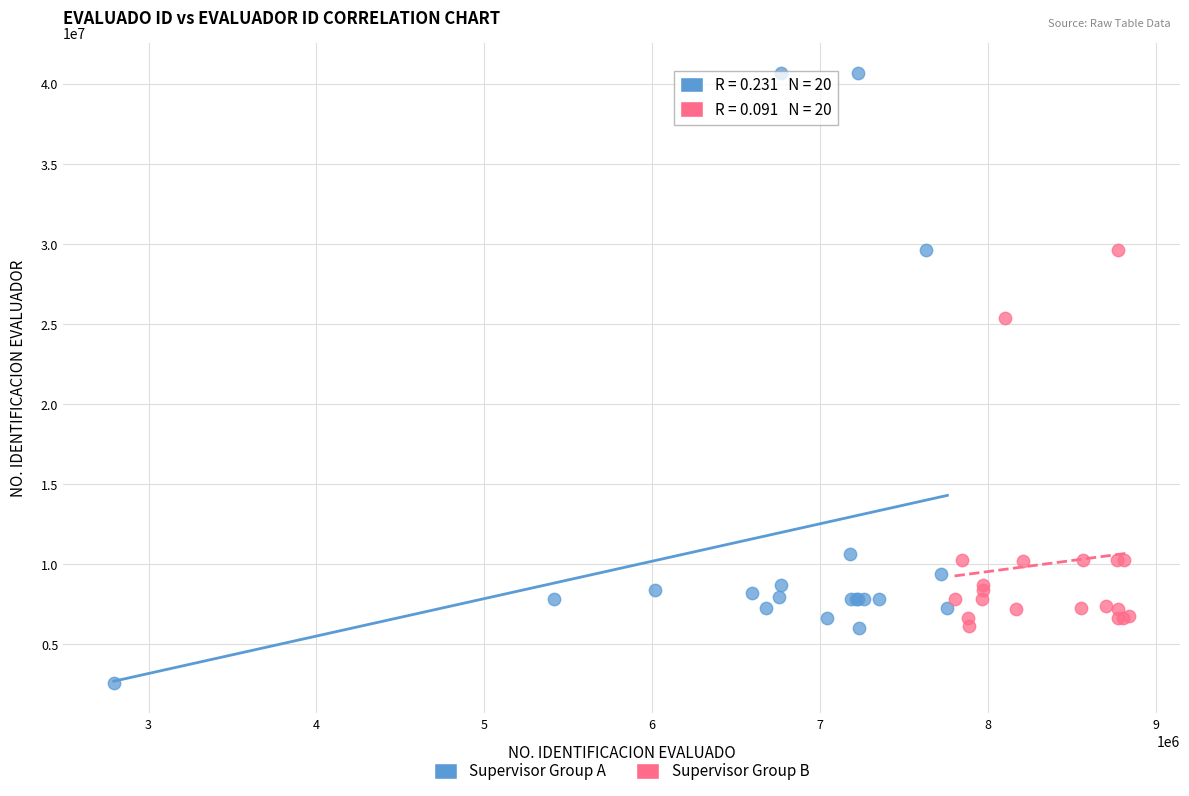

What are all the series names shown in the legend?

Supervisor Group A, Supervisor Group B